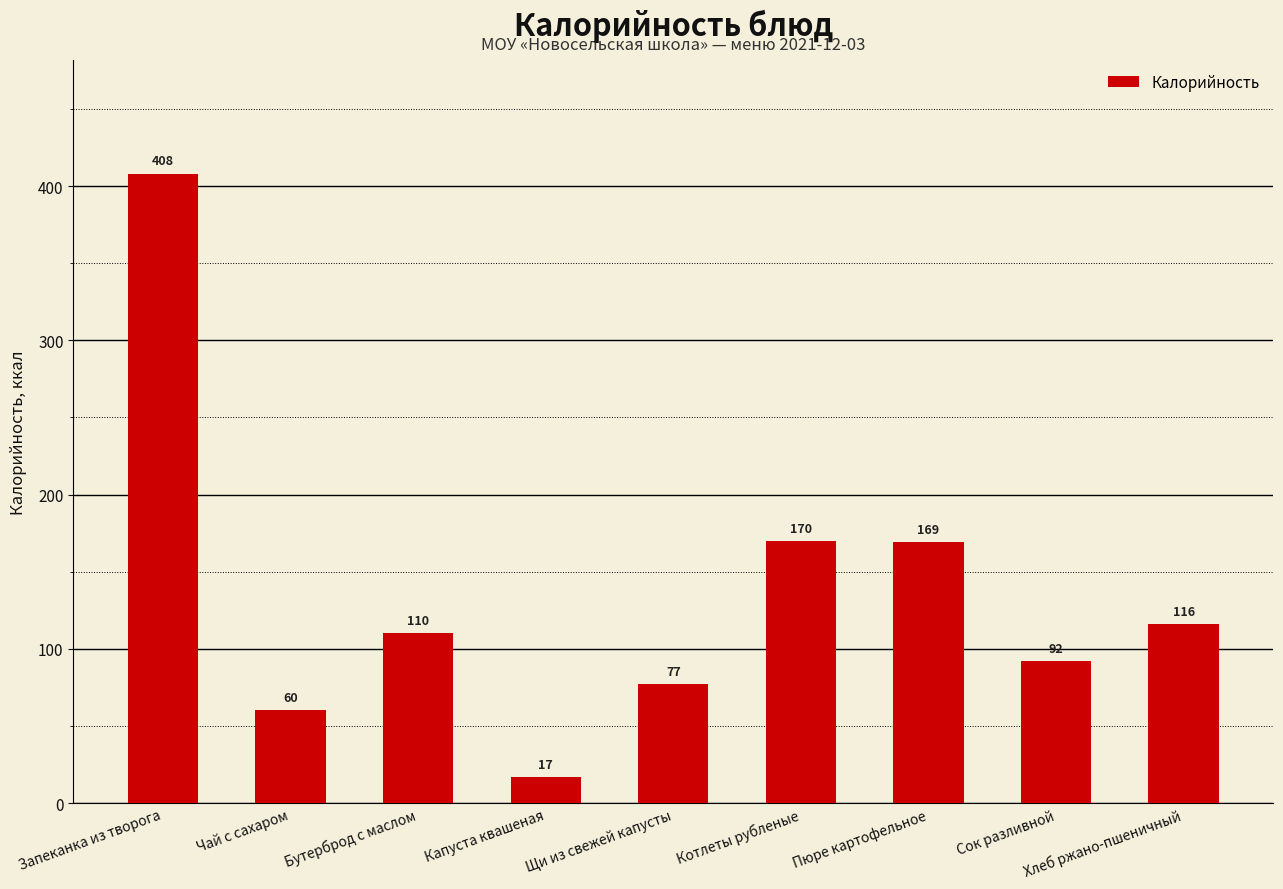

Rank the categories by value from highest to lowest.

Запеканка из творога, Котлеты рубленые, Пюре картофельное, Хлеб ржано-пшеничный, Бутерброд с маслом, Сок разливной, Щи из свежей капусты, Чай с сахаром, Капуста квашеная